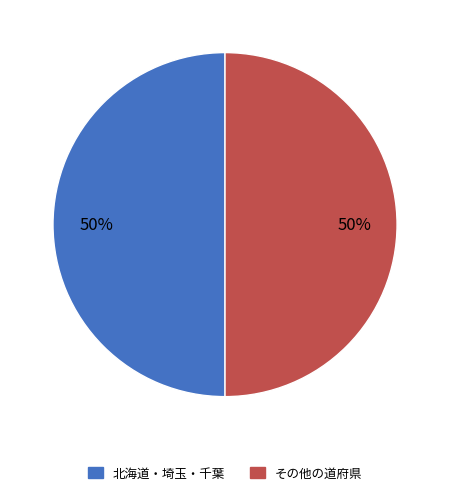

How many slices are in this pie chart?

2